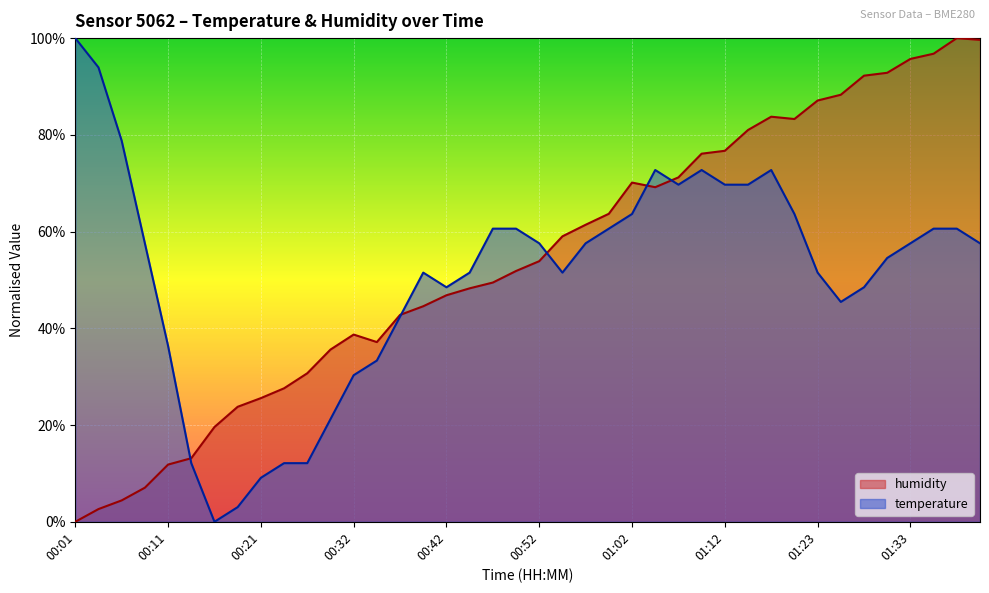

How many distinct data groups are displayed?

2